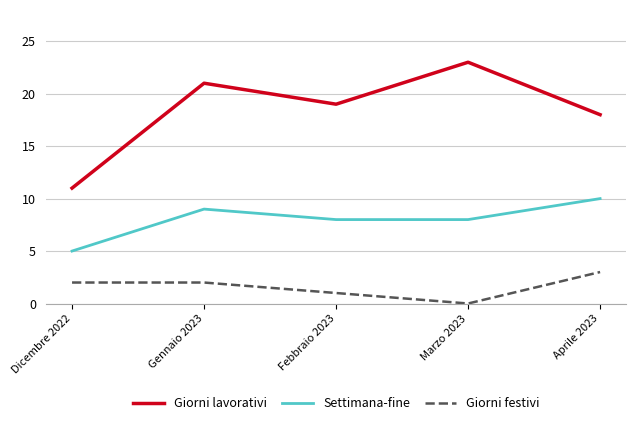

What is the minimum value for Settimana-fine?

5